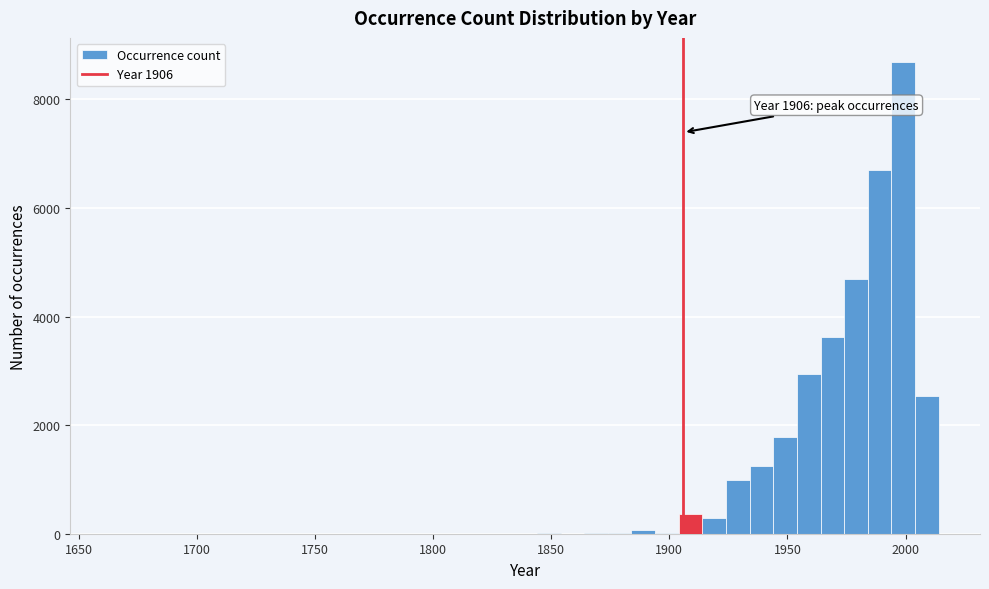

Around what value on the x-axis is the tallest bar? Give the approximate position of its centre, as read against the axis.

2000